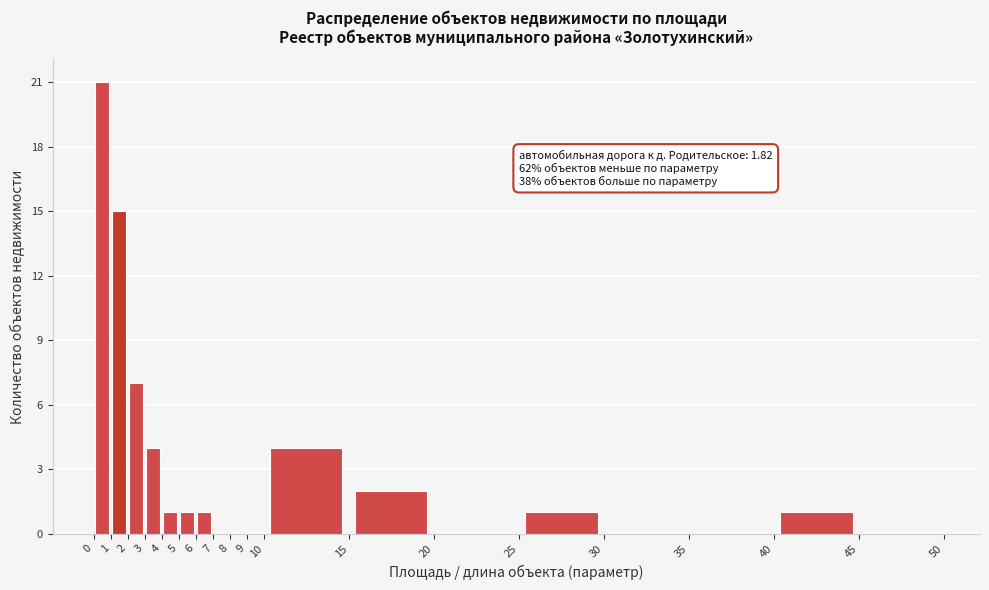

Which range on the x-axis has the tallest bar?

0 to 1